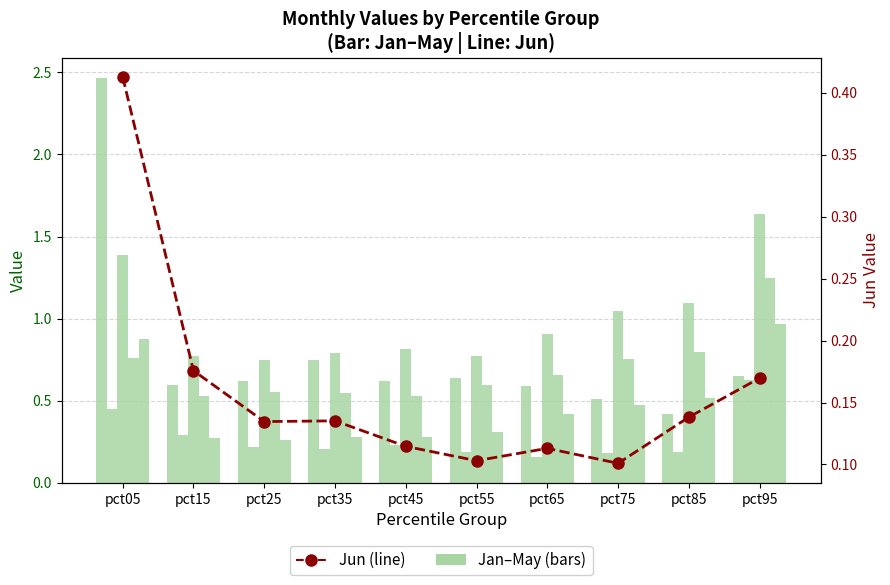

Is the value of Jun at pct25 greater than the value of Mar at pct95?

No